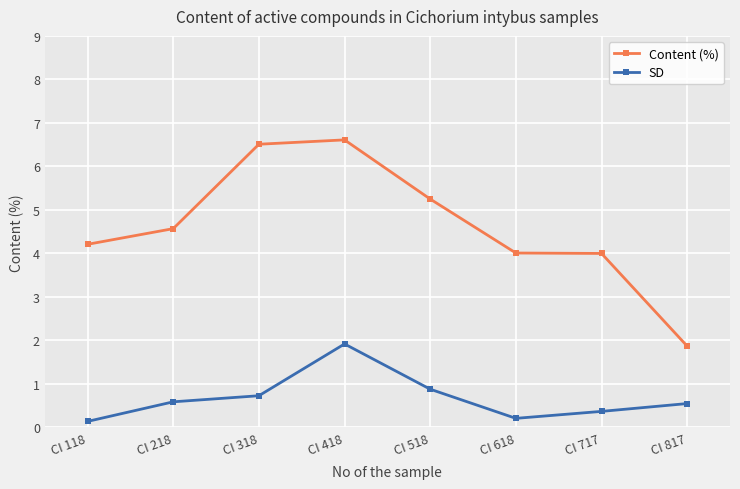

What is the value of the Content (%) point at the 3rd from the left?

6.5